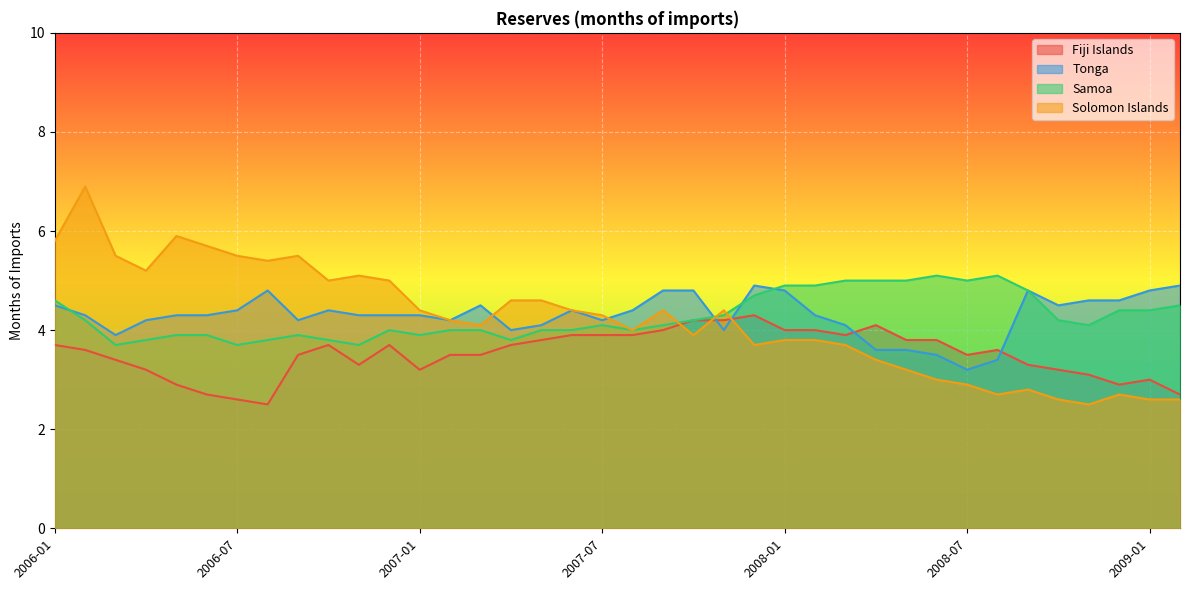

True or false: Samoa has a value of 4.4 at 2008-12.

True